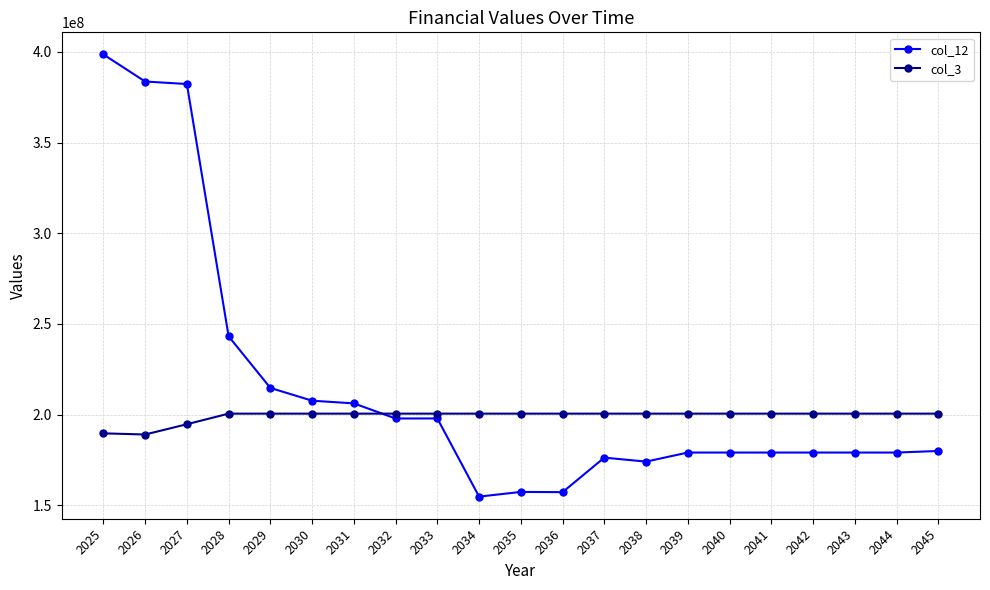

At which label is col_12 closest to 276708367?

2028